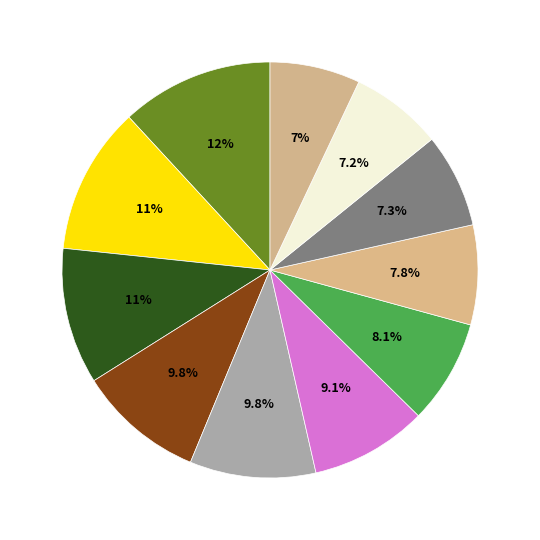

How many segments does this pie chart have?

11